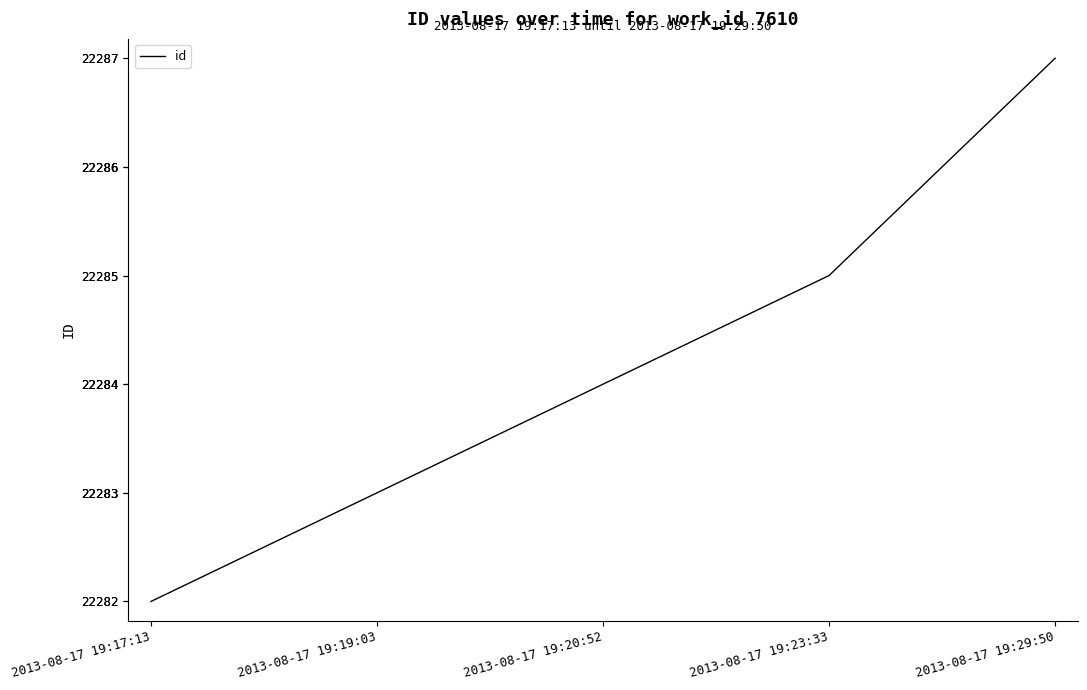

The chart shows a value of 10487 at 2013-08-17 19:23:33. True or false?

False